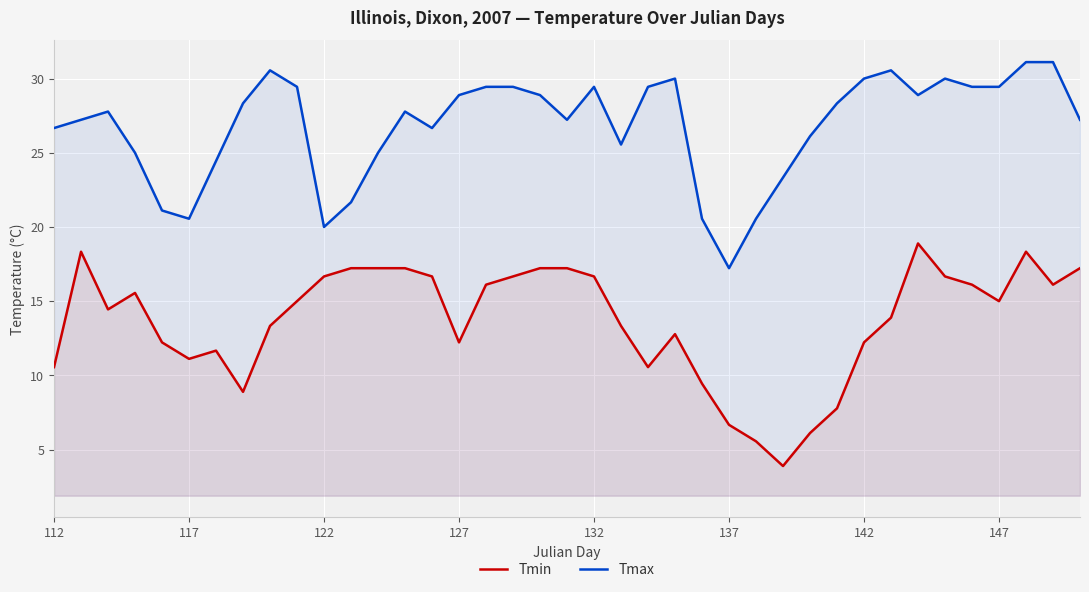

List the series in order of their peak value, lowest first.

Tmin, Tmax